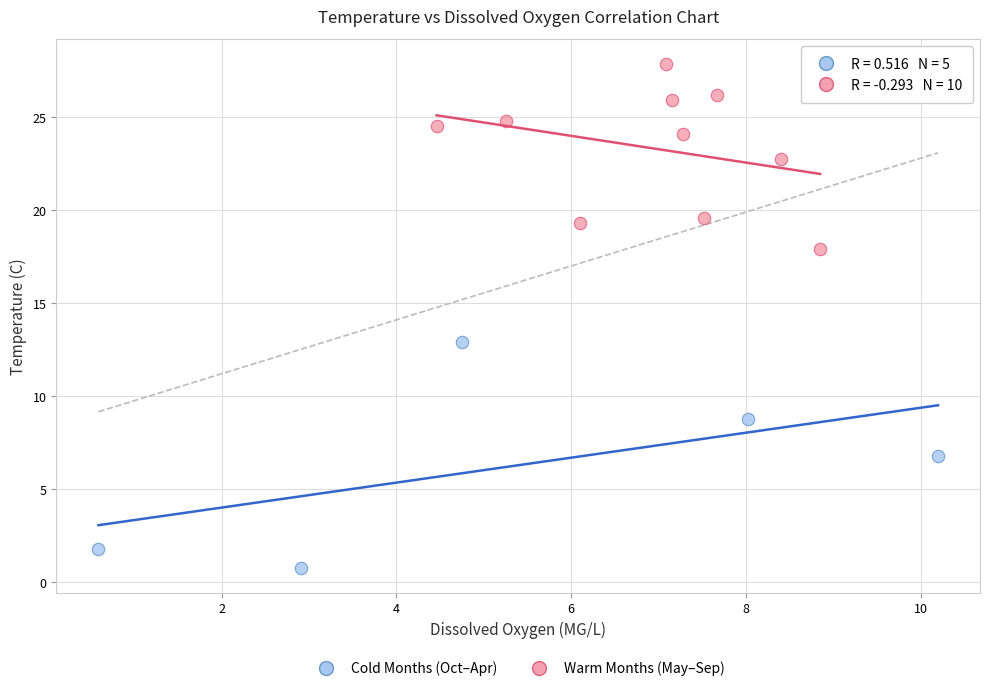

Which series reaches the minimum Y coordinate?

Cold Months (Oct–Apr)